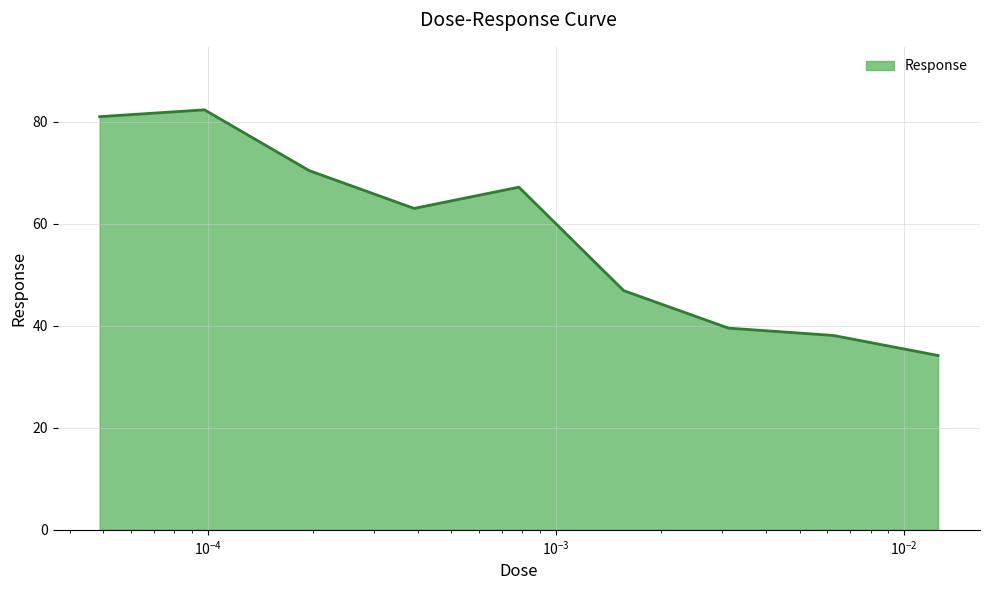

What is the greatest value displayed?

82.3